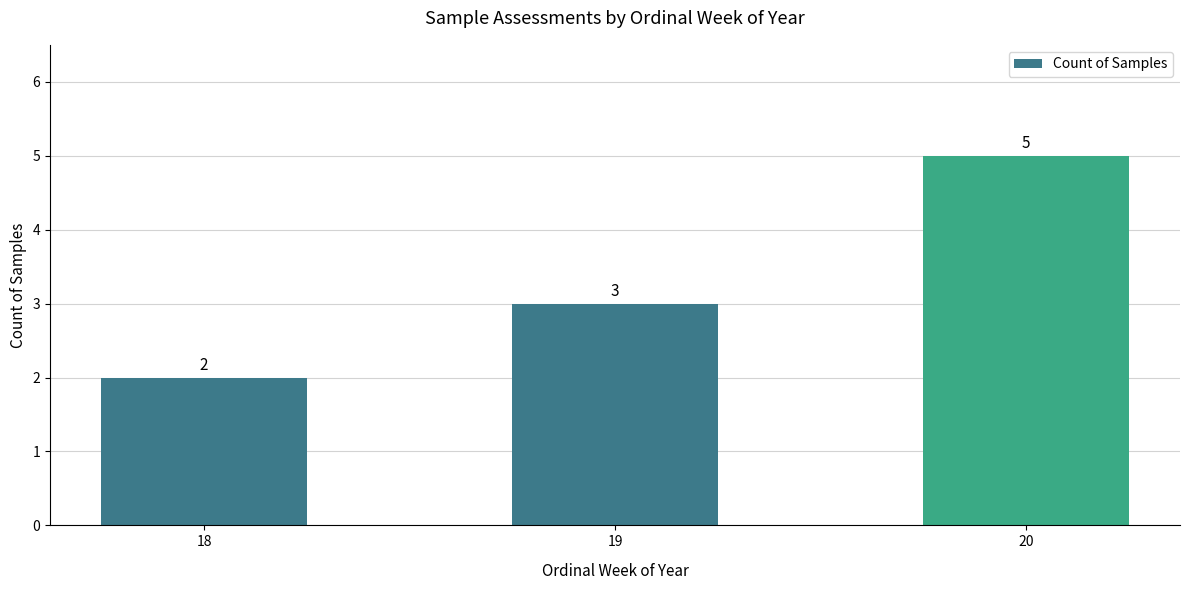

Read the value at 19.

3